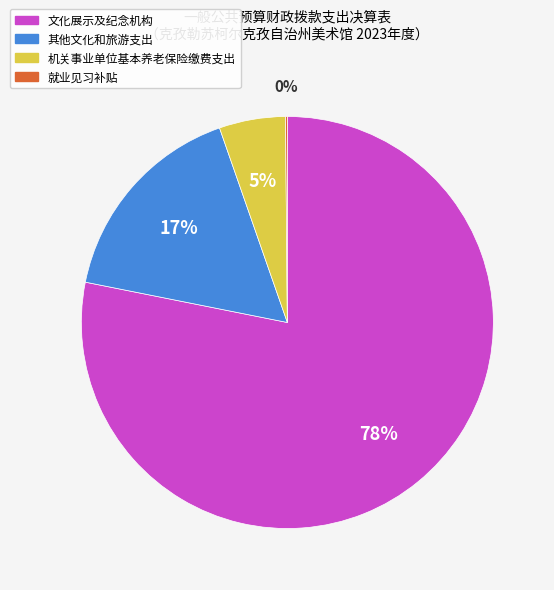

Which has a higher value, 文化展示及纪念机构 or 机关事业单位基本养老保险缴费支出?

文化展示及纪念机构